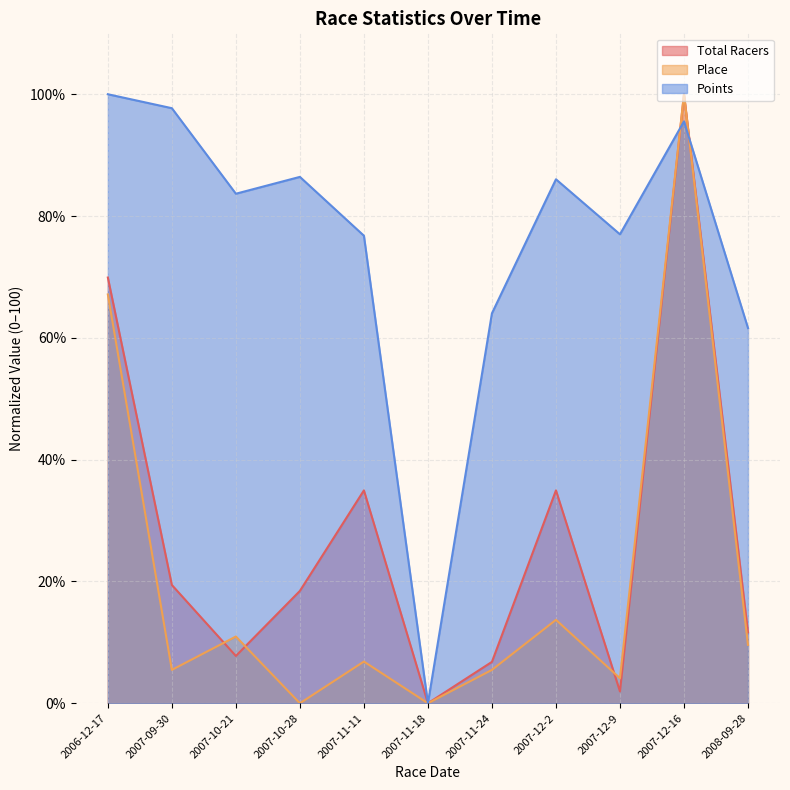

What is the total value across all series at 2007-11-24?

76.3